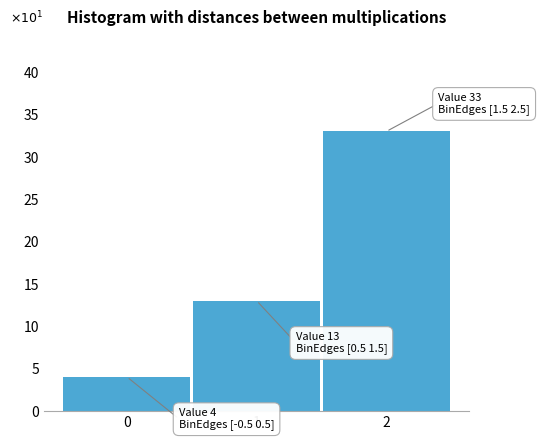

Which range on the x-axis has the tallest bar?

1.5 to 2.5